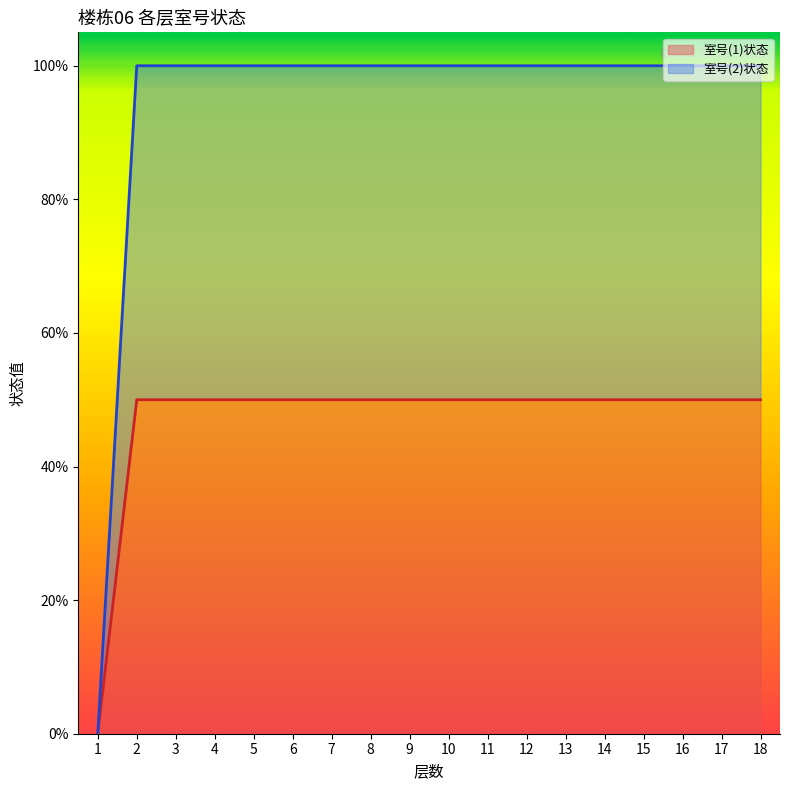

Reading right to left, transcribe all the data shown in this chart.

室号(1)状态: 18=0.5	17=0.5	16=0.5	15=0.5	14=0.5	13=0.5	12=0.5	11=0.5	10=0.5	9=0.5	8=0.5	7=0.5	6=0.5	5=0.5	4=0.5	3=0.5	2=0.5	1=0.0
室号(2)状态: 18=1.0	17=1.0	16=1.0	15=1.0	14=1.0	13=1.0	12=1.0	11=1.0	10=1.0	9=1.0	8=1.0	7=1.0	6=1.0	5=1.0	4=1.0	3=1.0	2=1.0	1=0.0